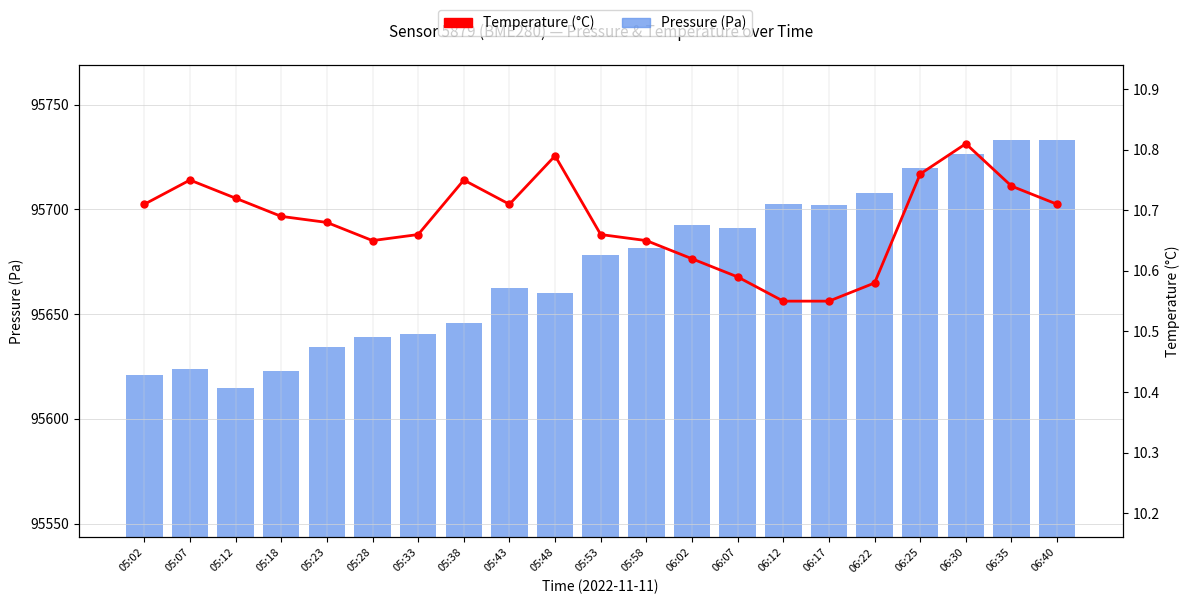

What are all the series names shown in the legend?

Pressure, Temperature